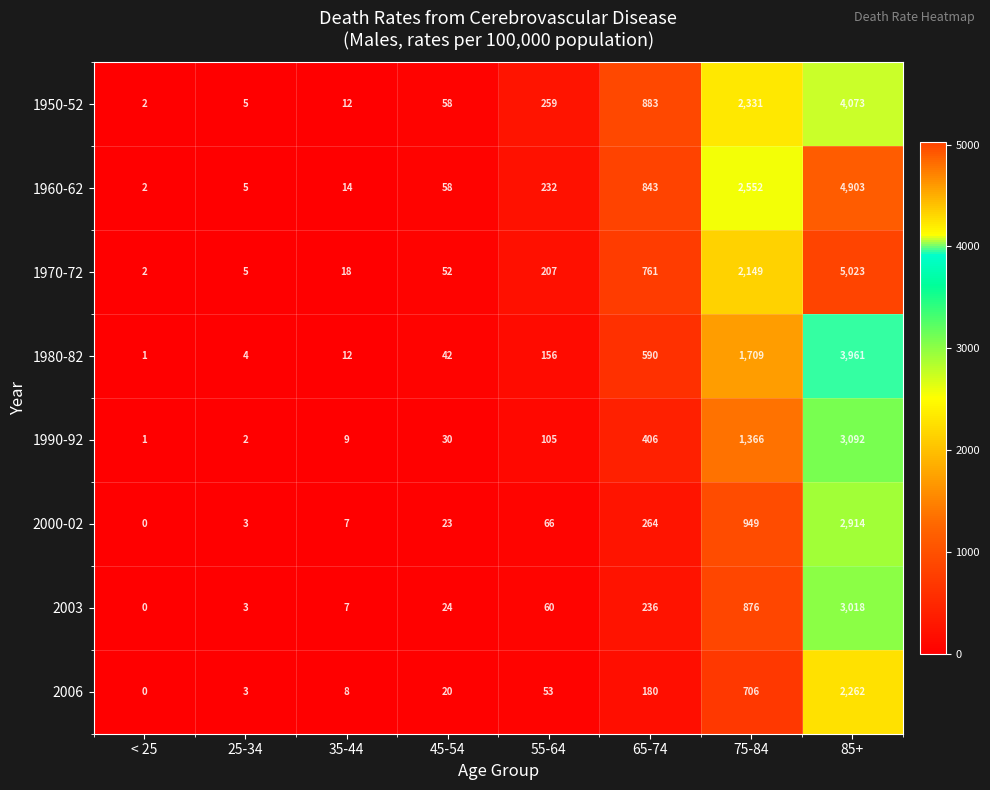

What is the greatest value displayed?

5023